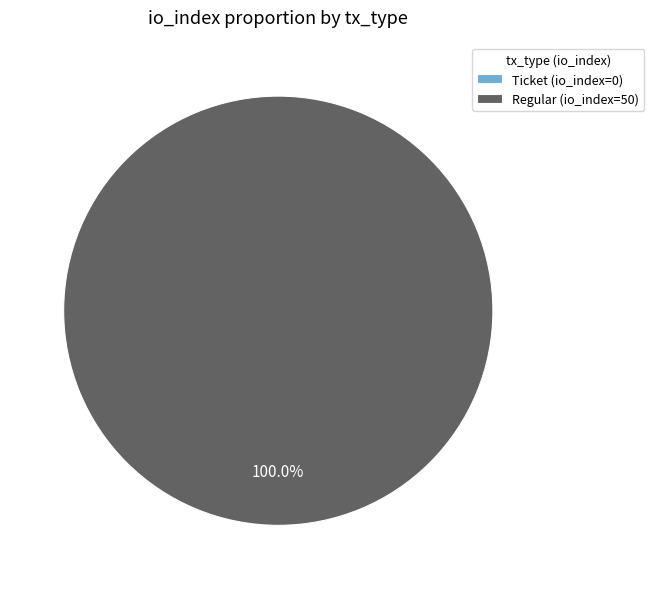

What is the total percentage of Ticket (io_index=0) and Regular (io_index=50)?

100.0%